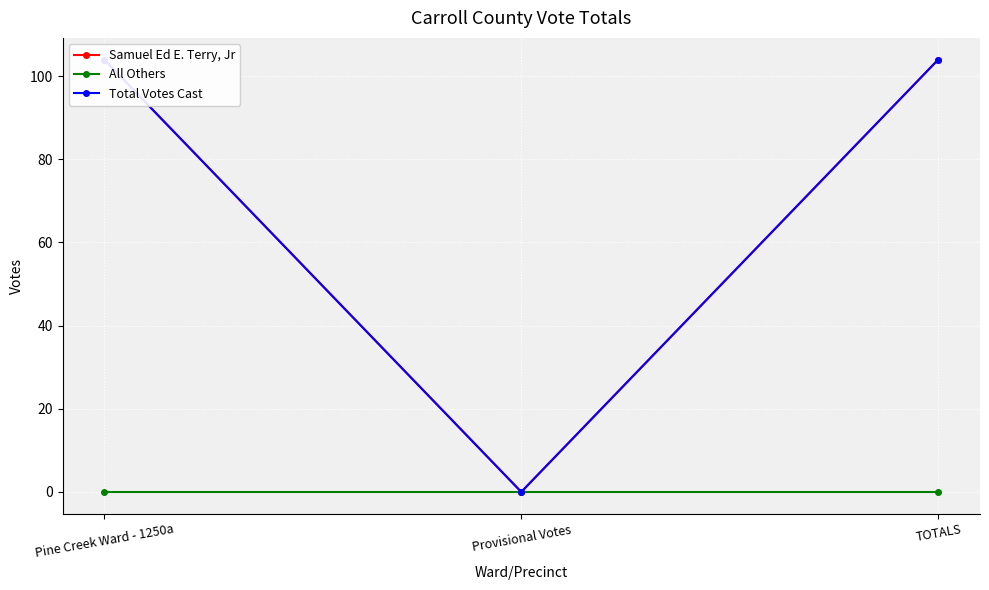

Is this an area chart (filled region under the line)?

No